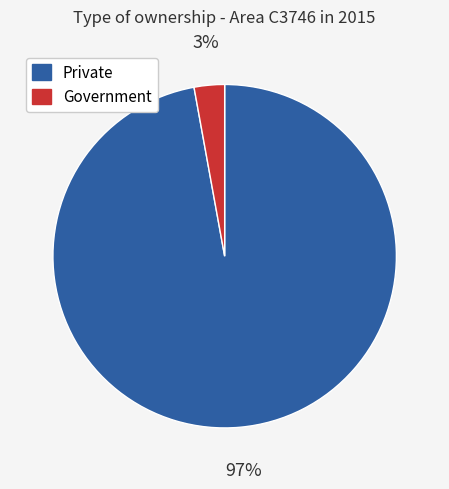

Is there a majority slice in this chart?

Yes